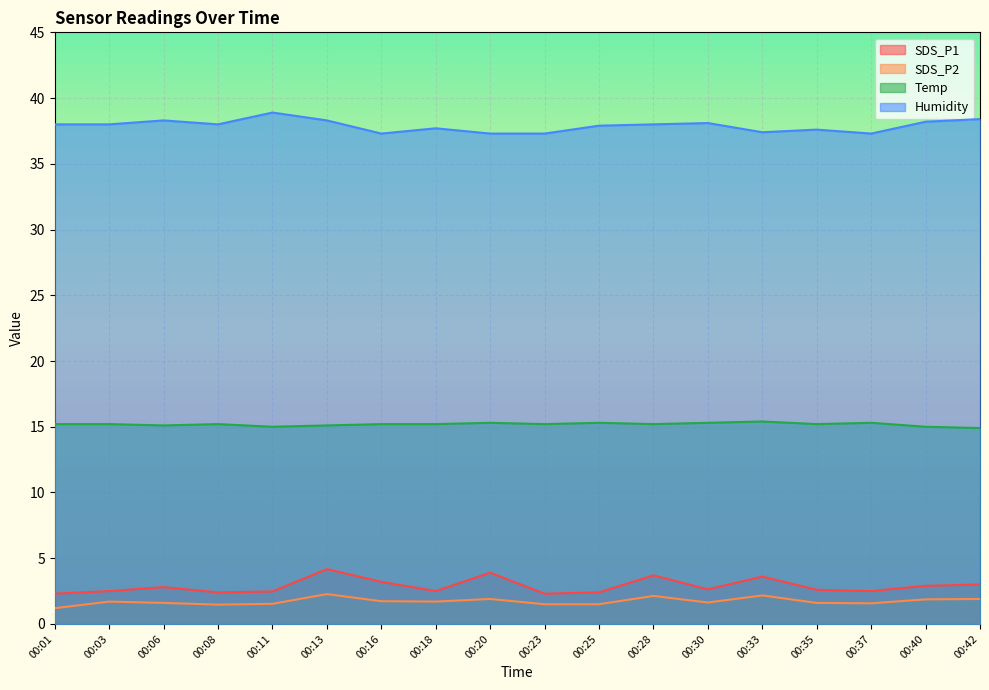

Which series has the widest spread of values?

SDS_P1